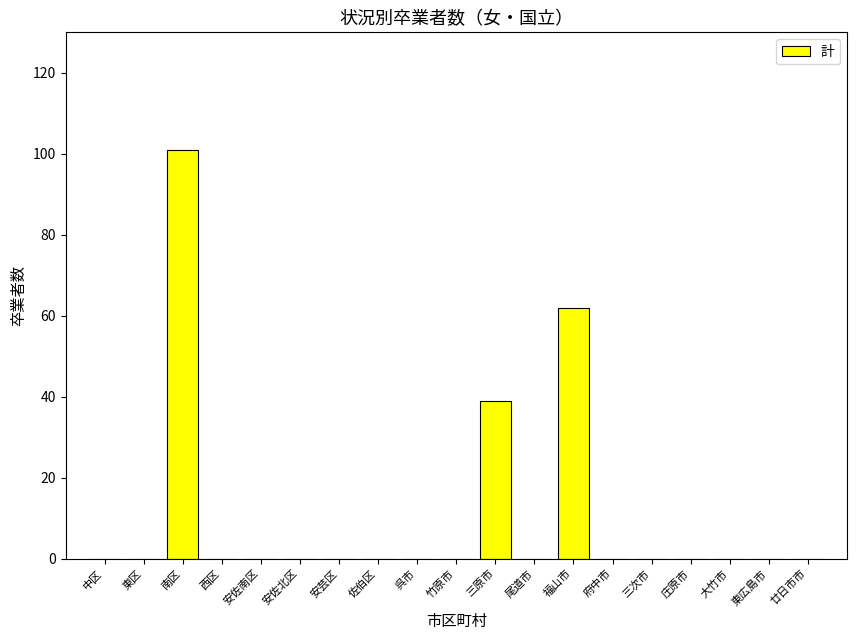

True or false: the data shows 0 at 廿日市市.

True